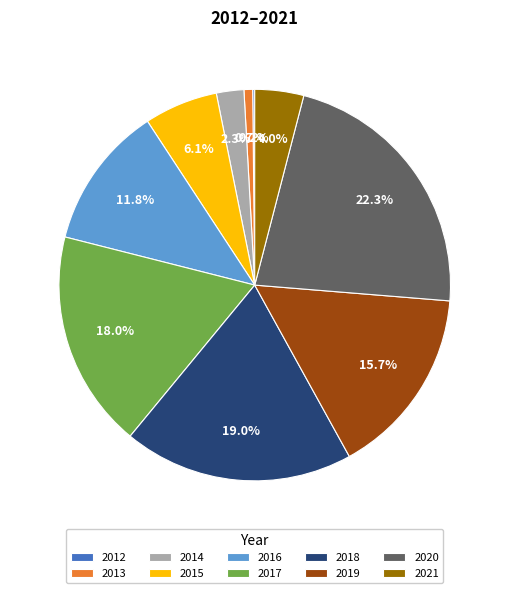

What portion of the pie excludes 2020?

77.7%